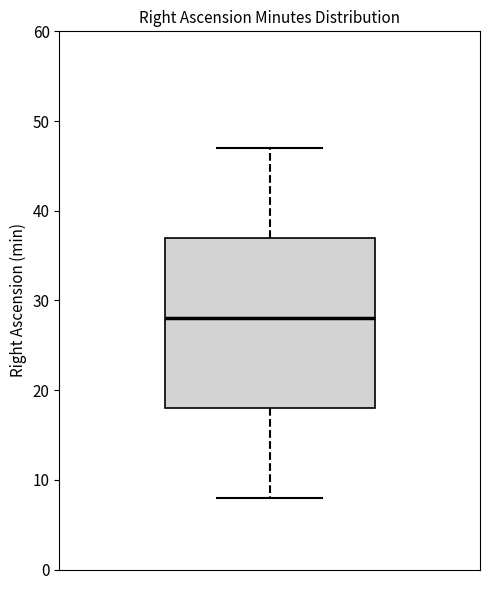

Where does the lower whisker of the box end on the y-axis? The values are not printed on the chart, so give them approximately, as read against the axis.

8